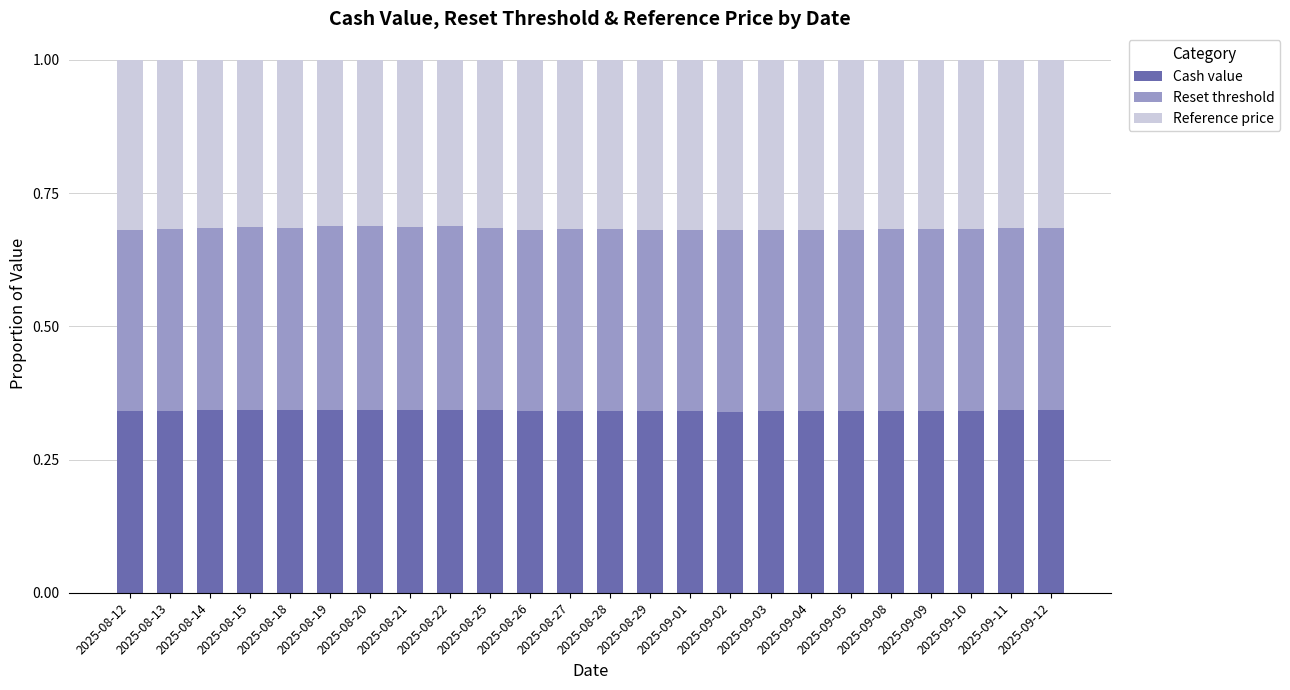

What is the total value across all series at 2025-08-22?

1.0